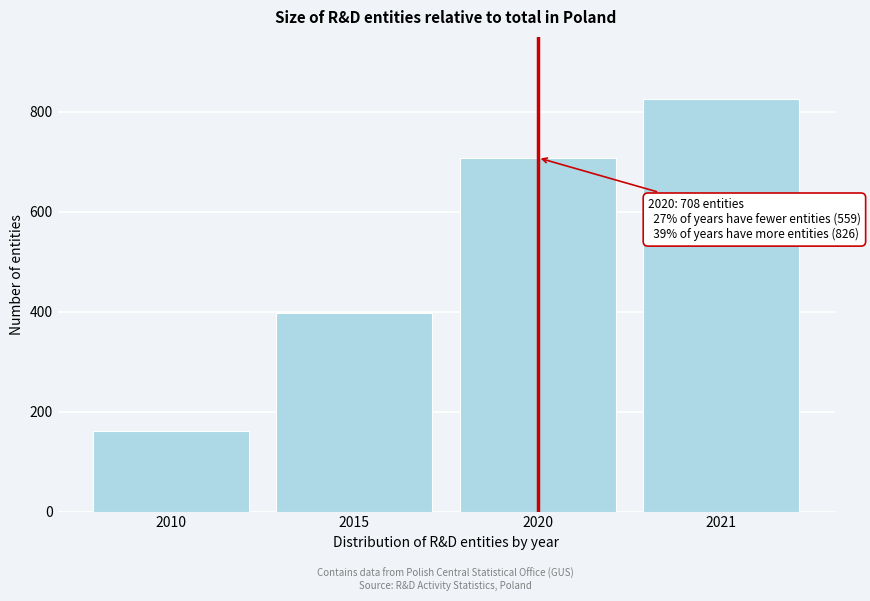

Reading right to left, transcribe all the data shown in this chart.

826	708	397	162